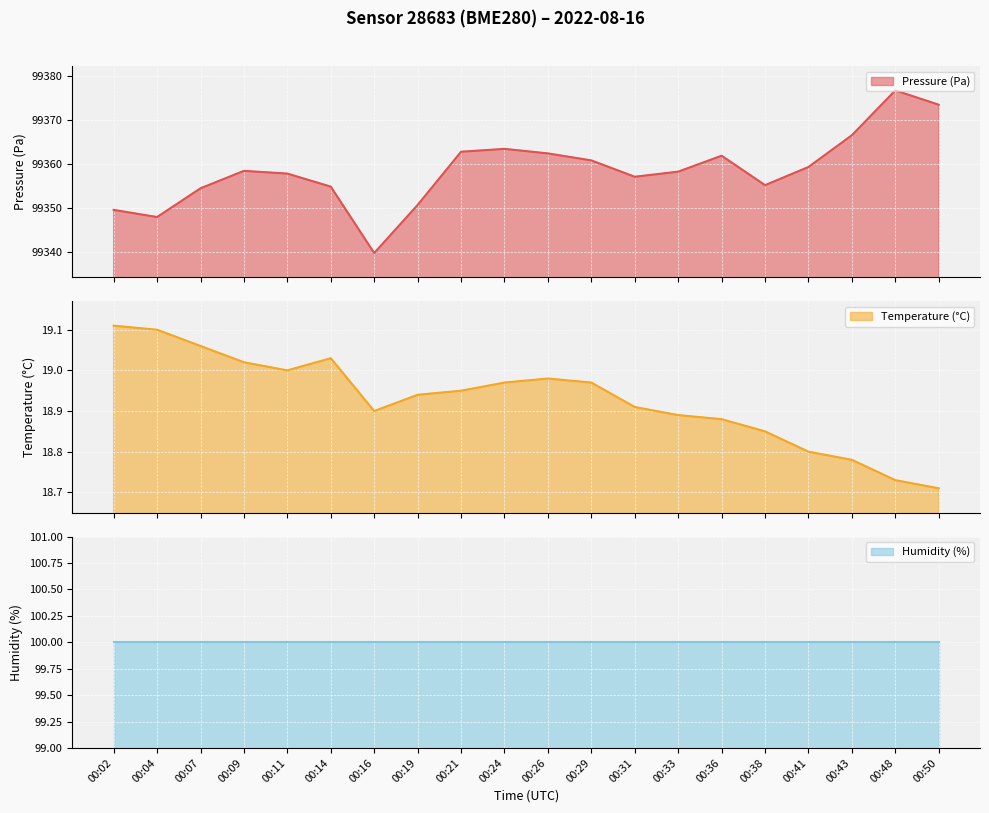

What is the maximum value for Pressure (Pa)?

99376.6